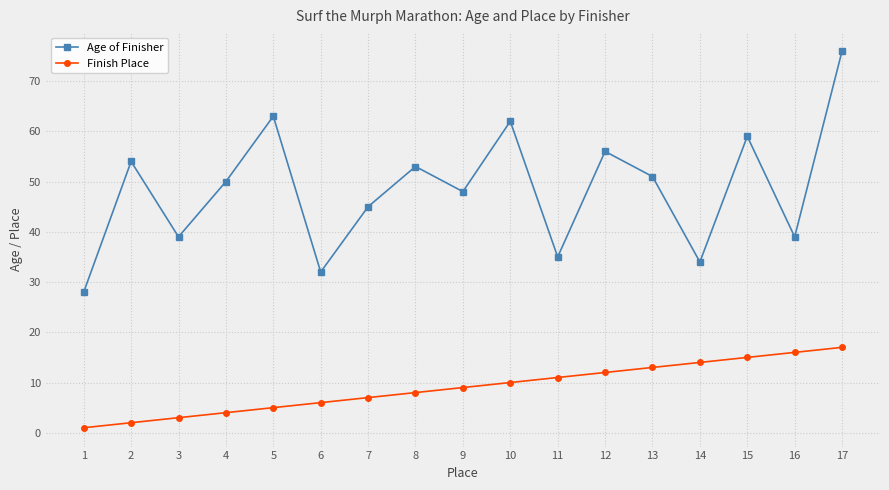

What is the value of the Finish Place point at the 13th from the left?

13